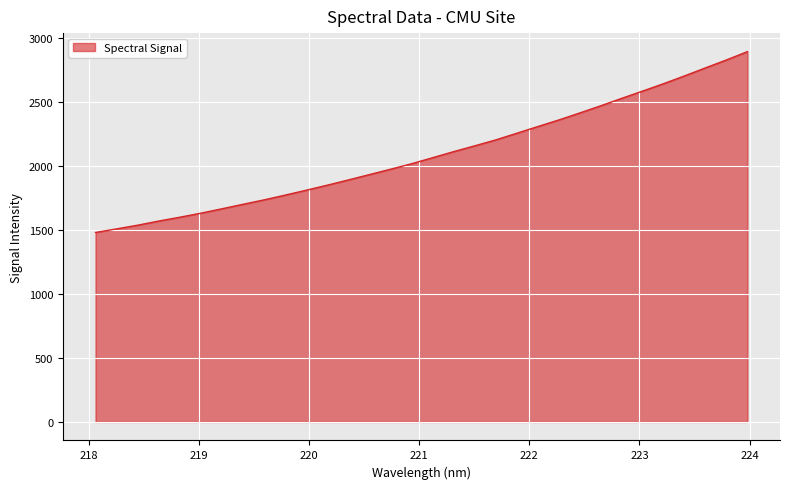

Reading left to right, what are all the values shown in this chart?

1479.4	1507.3	1536.2	1568.4	1598.4	1629.8	1664.1	1699.2	1733.7	1770.7	1808.9	1848.3	1889.0	1930.7	1972.4	2015.3	2062.2	2109.6	2154.9	2201.1	2252.9	2305.1	2356.8	2411.4	2467.5	2525.6	2582.8	2640.7	2701.5	2764.4	2826.5	2891.4